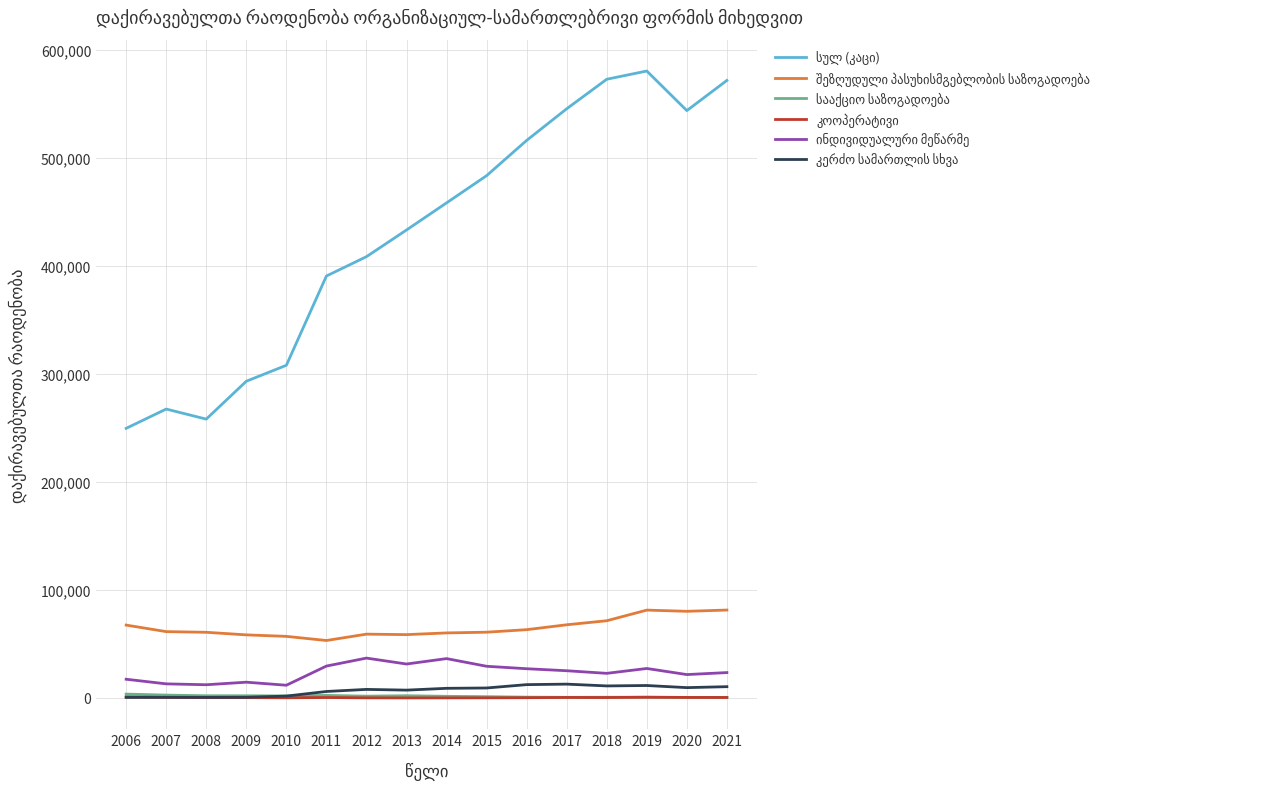

Does the chart display data point markers on the line(s)?

No